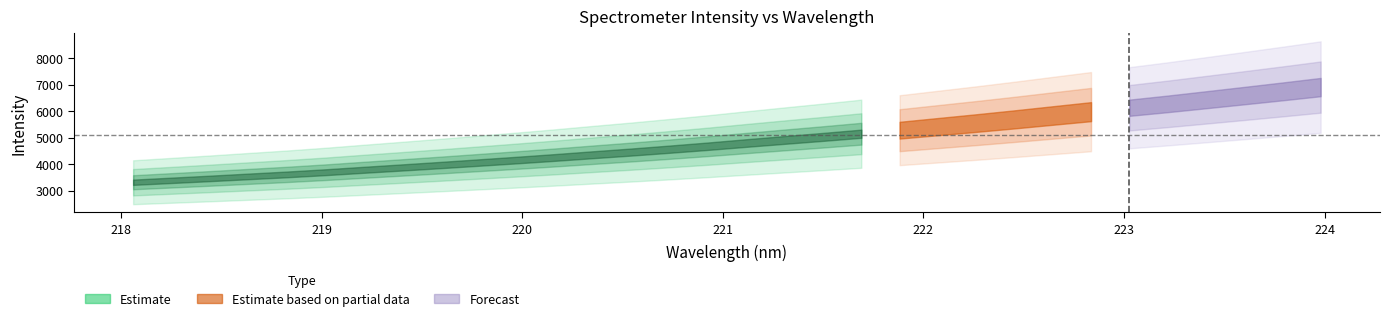

What is the average value of the x series?

221.0